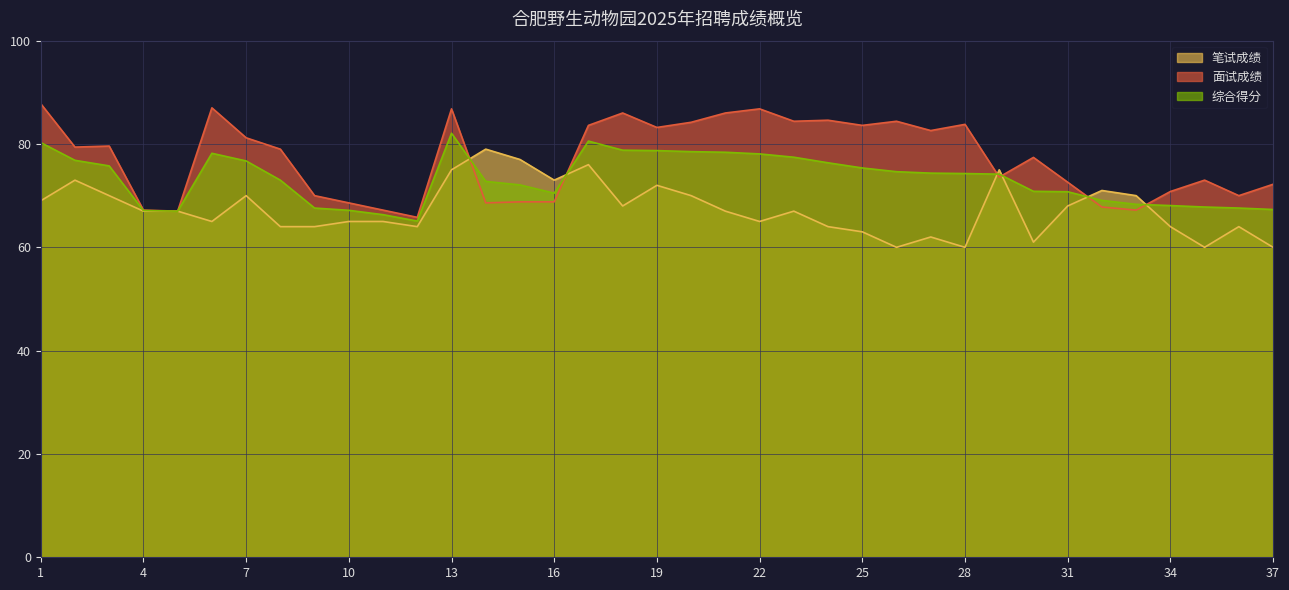

The value of 笔试成绩 at 17 is 51.1. True or false?

False